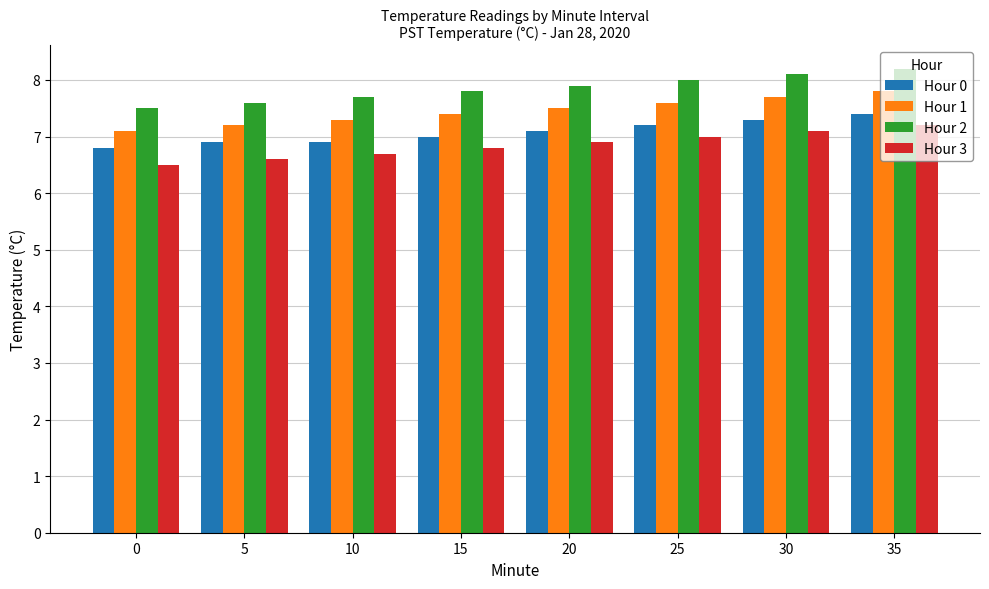

The Hour 2 series shows 1.7 at 5. True or false?

False